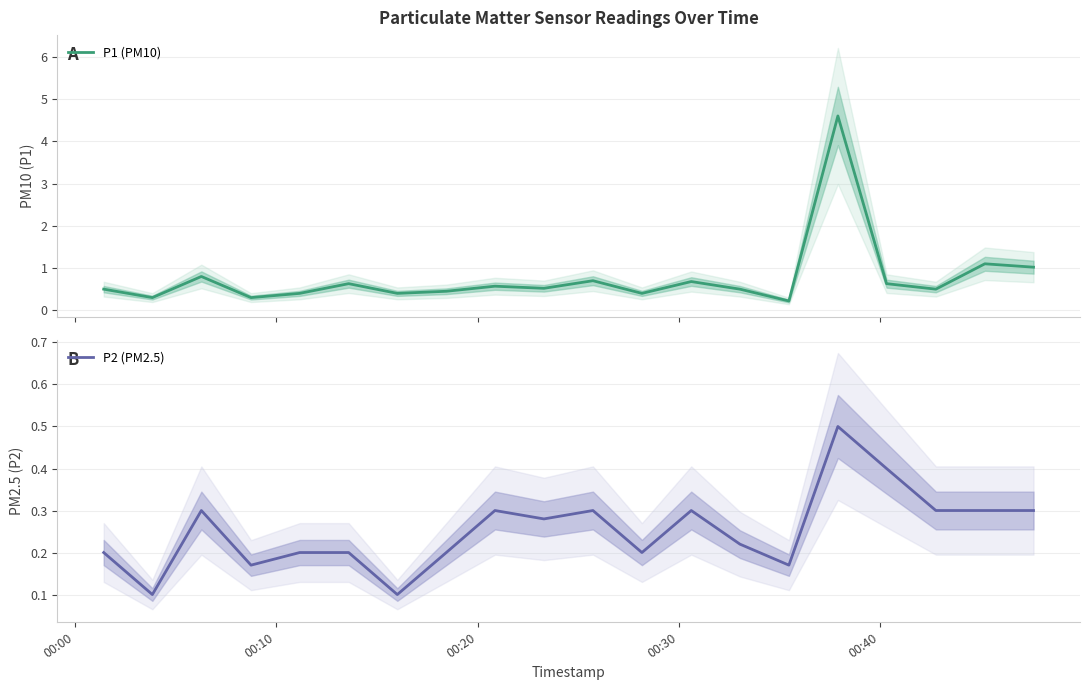

True or false: P2 (PM2.5) has more than 1 points higher than both neighbors.

True